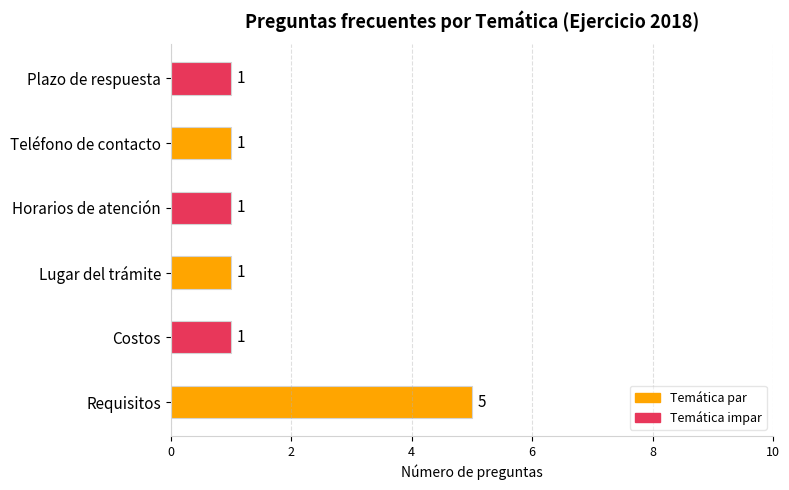

Count the values in the range 1 to 2.

5